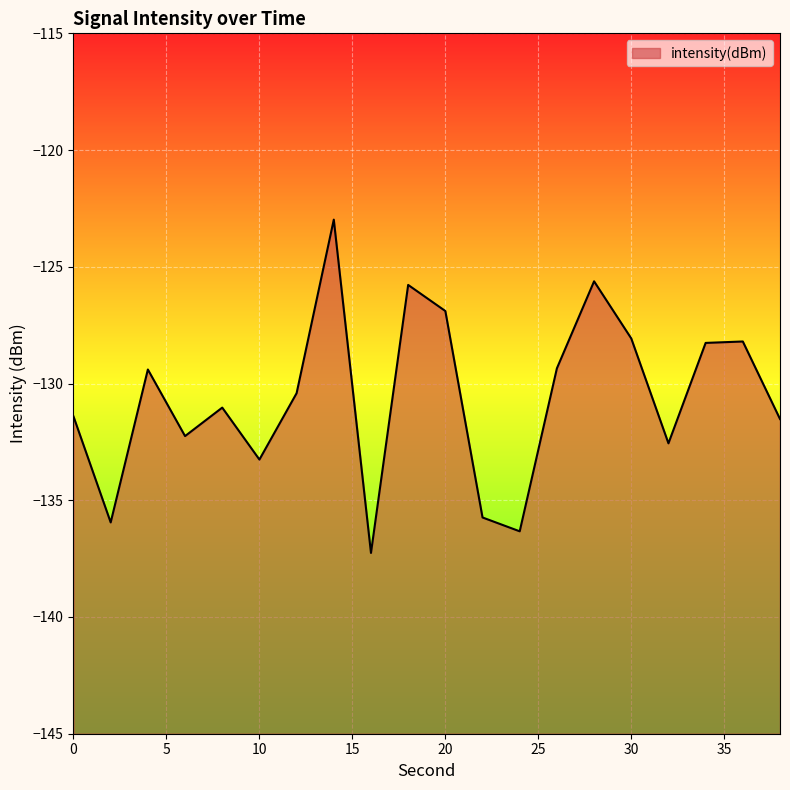

What is the value of the 17th point from the left?

-132.6